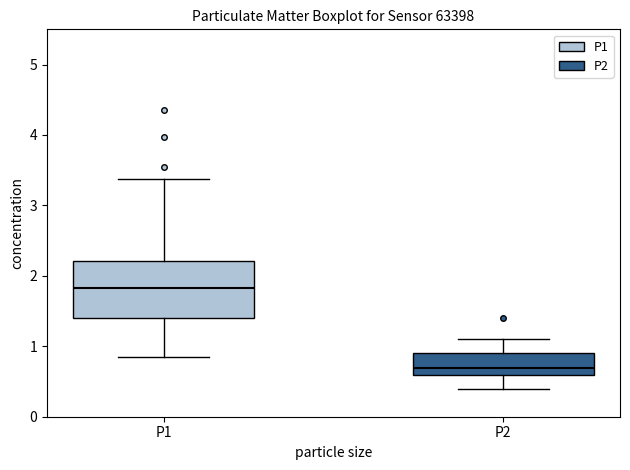

Where does the upper whisker of the box for P2 end on the y-axis? The values are not printed on the chart, so give them approximately, as read against the axis.

1.1